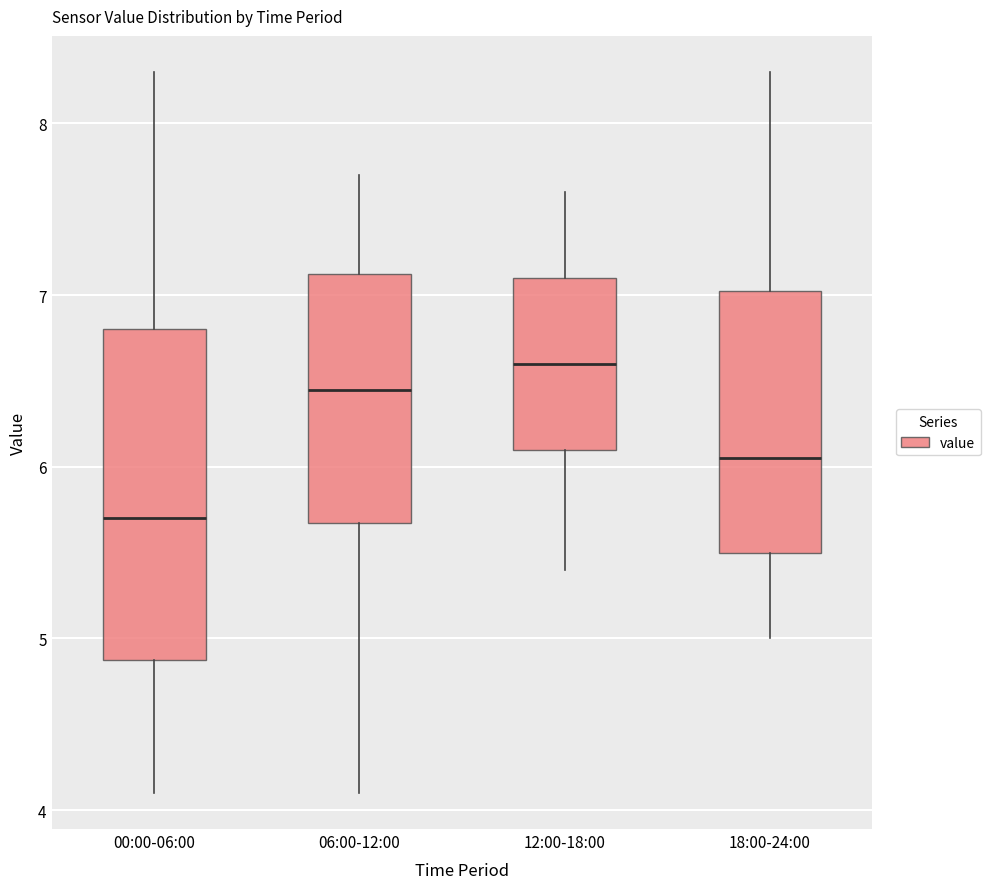

Which box's median line is the lowest?

00:00-06:00